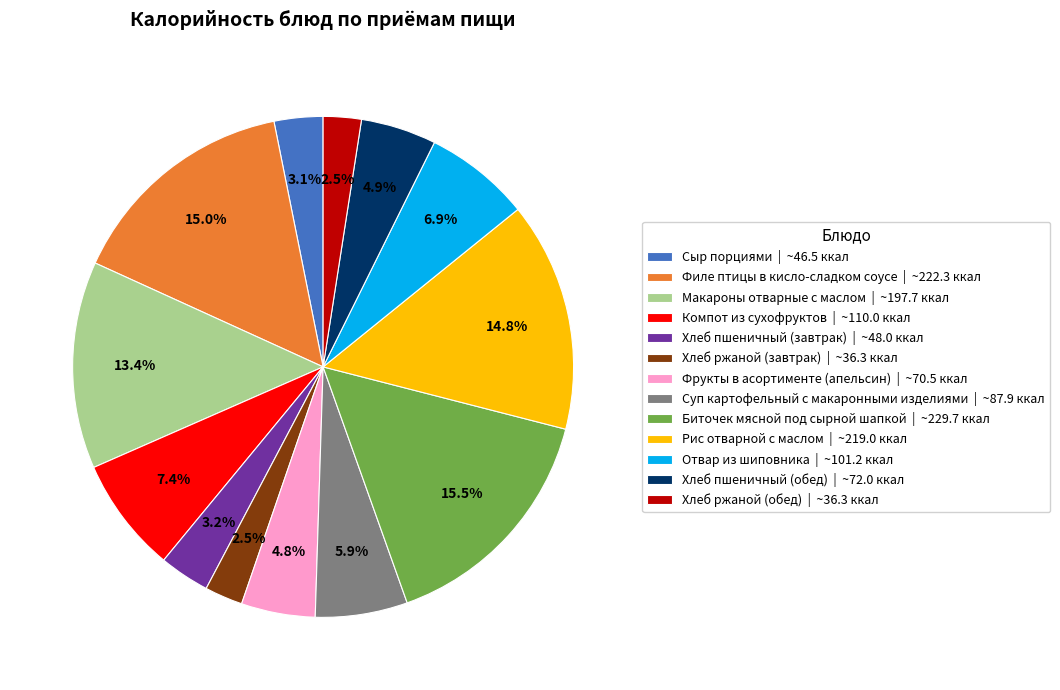

Is there any slice that represents more than half of the pie?

No